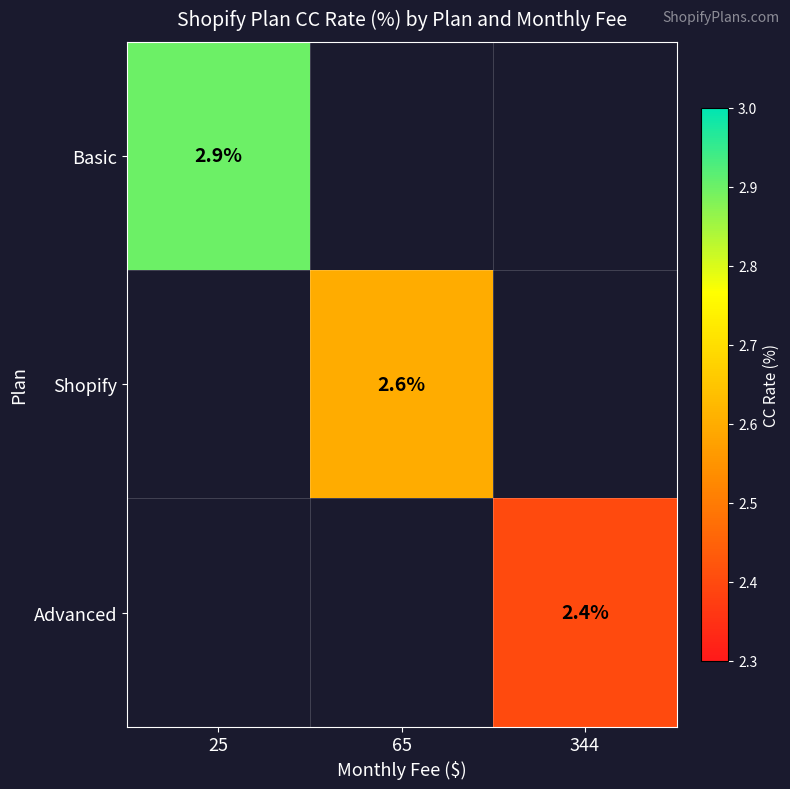

Is it true that Basic equals 2.9 at 25?

True